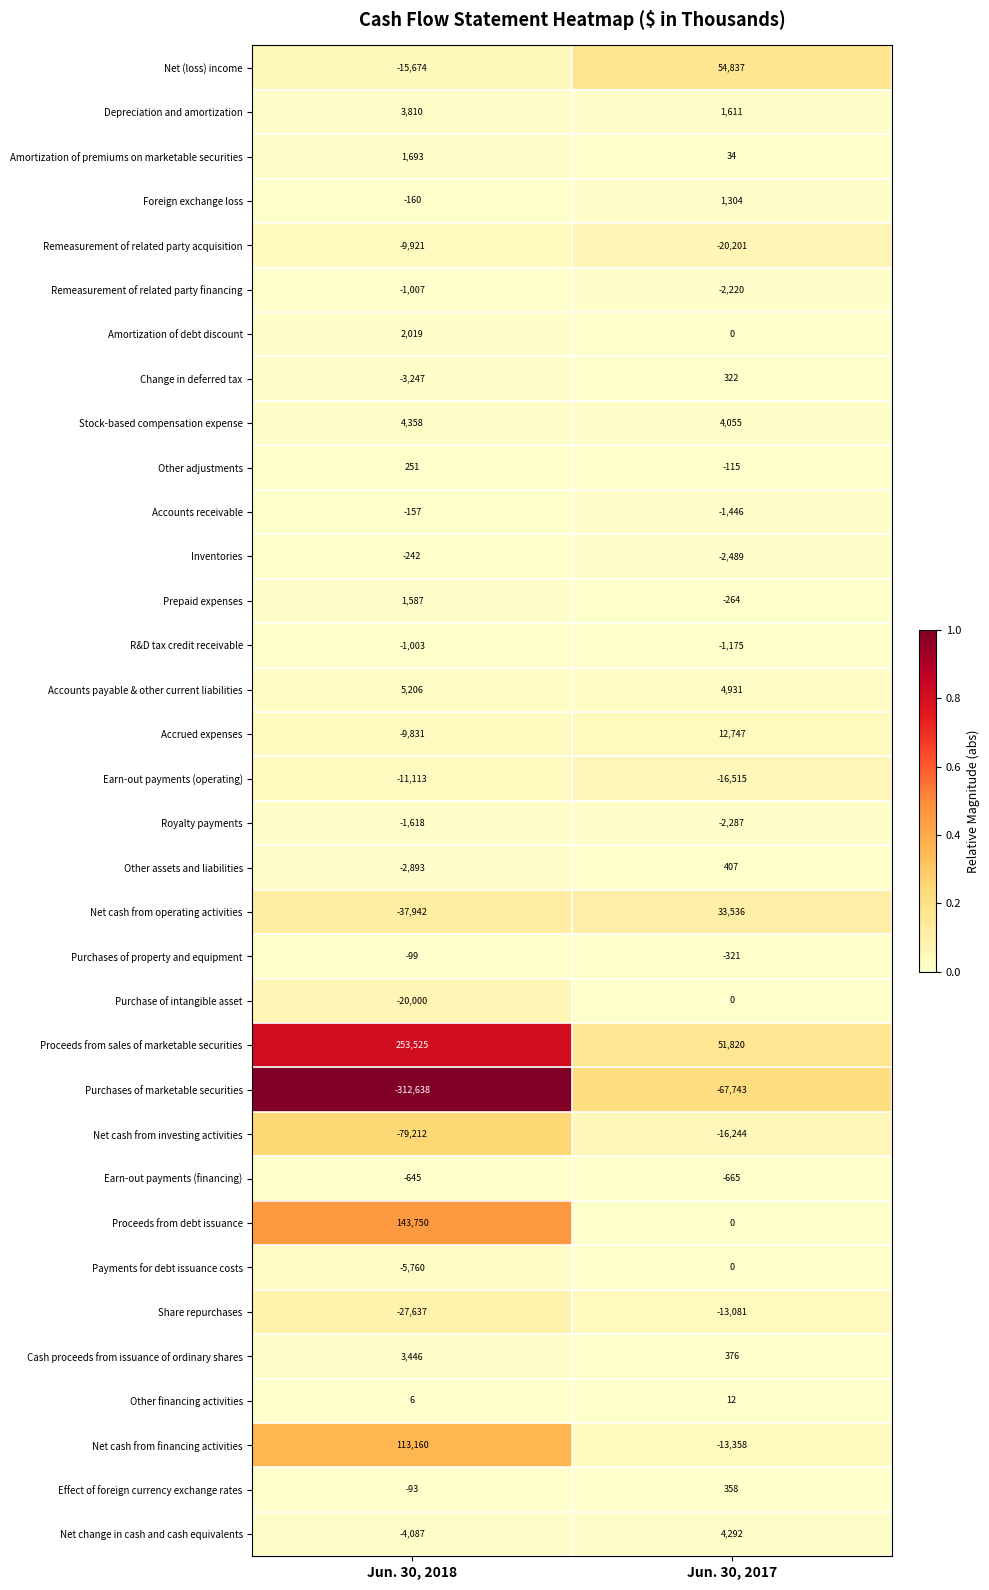

What is the spread (max minus min) of values at Jun. 30, 2017?

122580